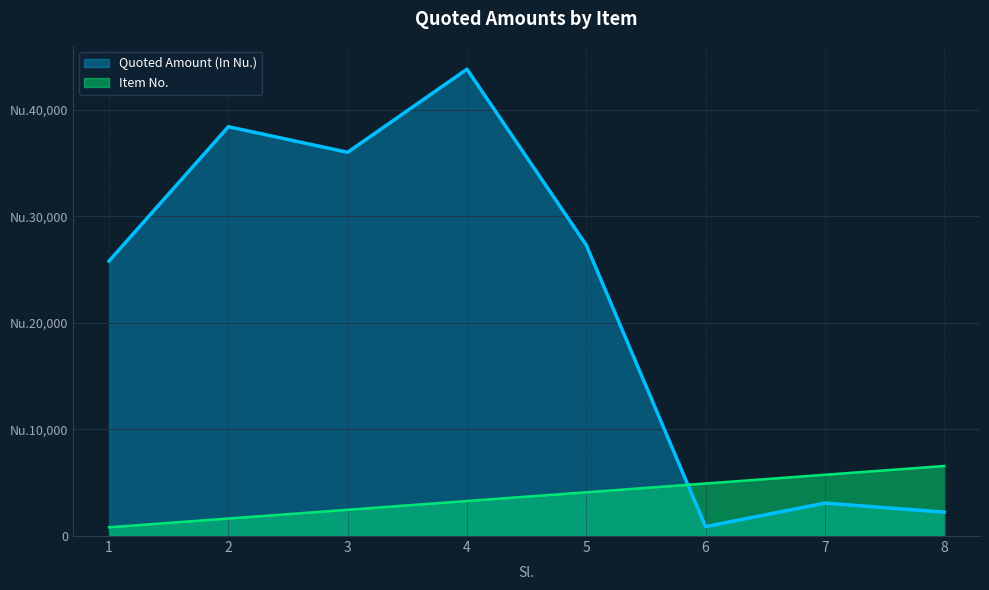

Reading right to left, what are all the values shown in this chart?

Quoted Amount (In Nu.): 2241.8	3090.0	885.0	27300.0	43798.0	36000.0	38400.0	25800.0
Item No.: 6569.7	5748.5	4927.3	4106.1	3284.8	2463.6	1642.4	821.2